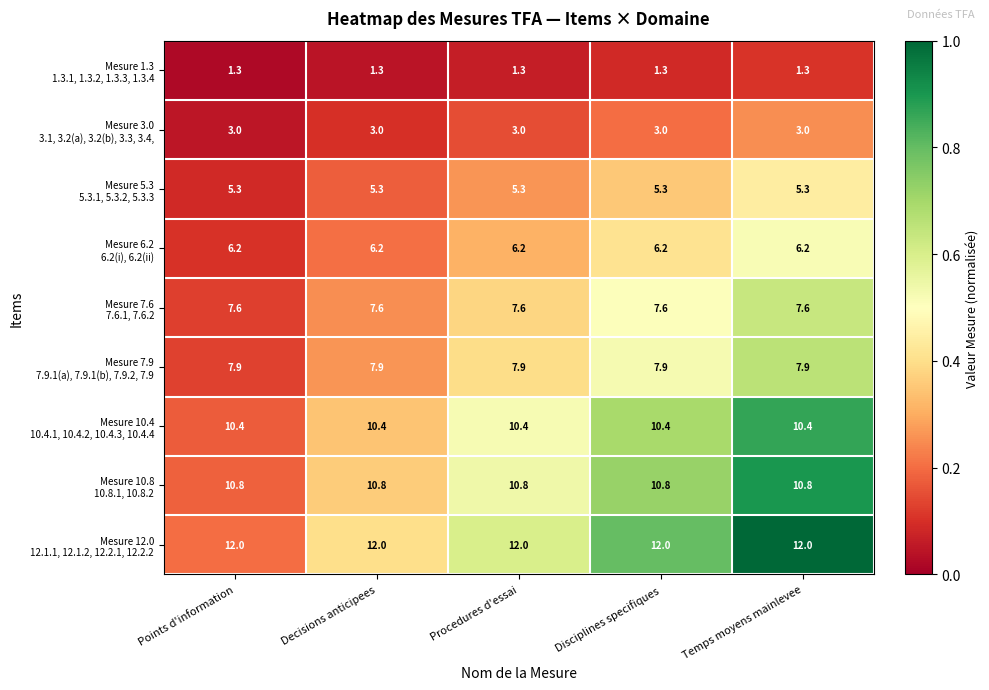

What is the smallest value displayed?

1.3